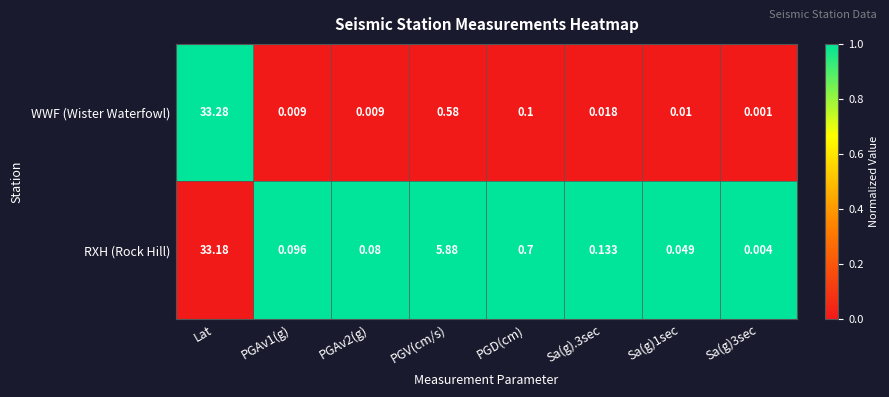

Rank the series by their maximum value, from lowest to highest.

RXH (Rock Hill), WWF (Wister Waterfowl)